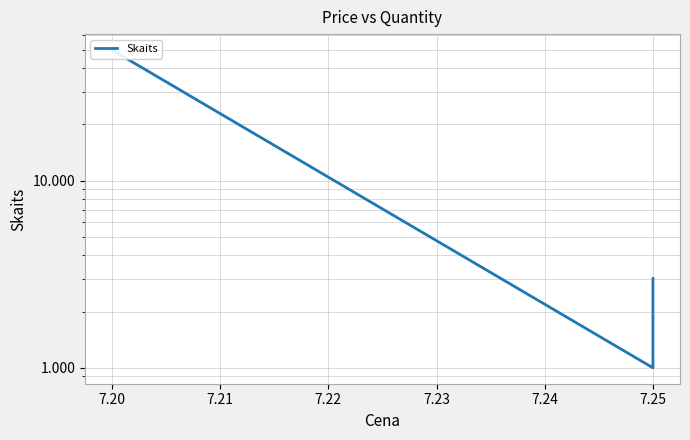

What is the average value?

14